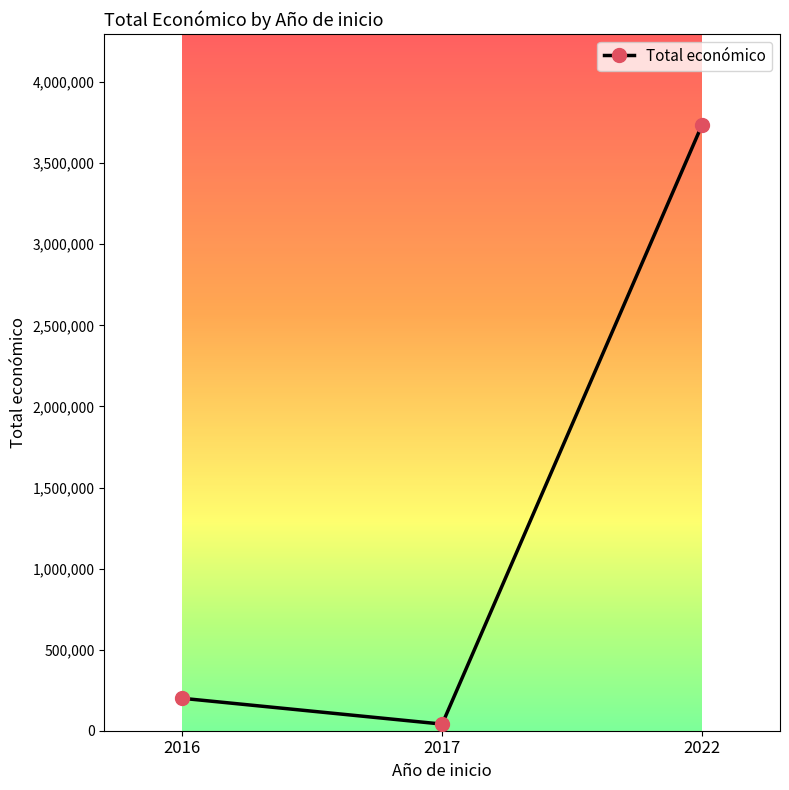

Which has a higher value, 2022 or 2017?

2022